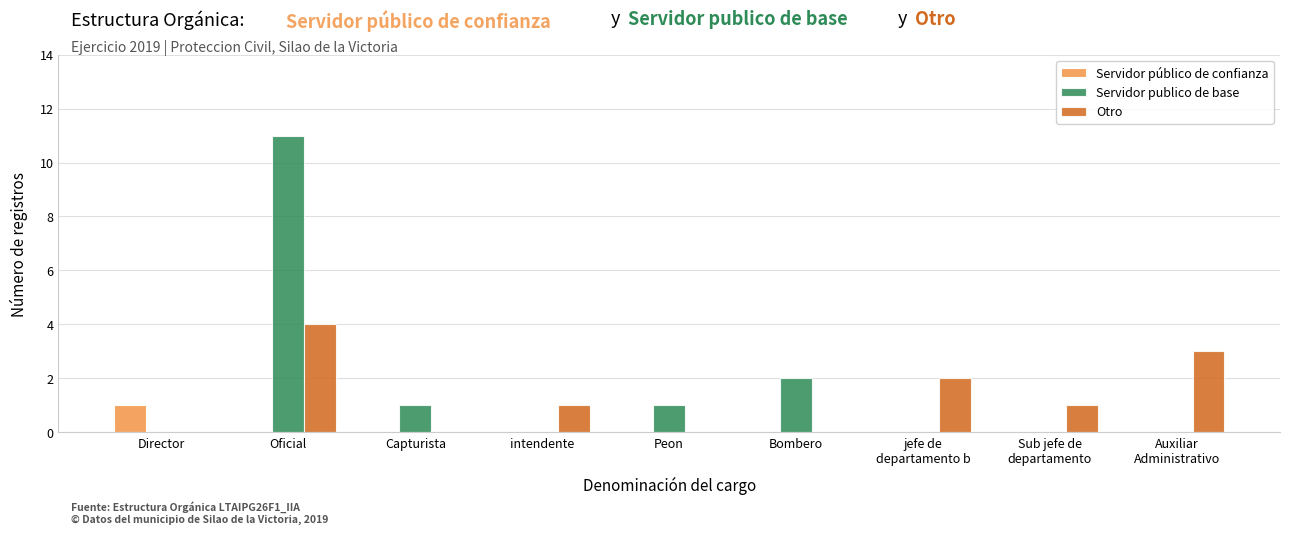

Is it true that Servidor público de confianza equals 0 at Bombero?

True